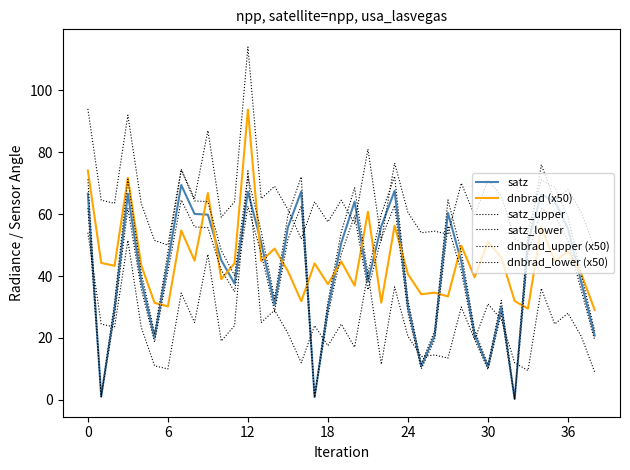

Is this an area chart (filled region under the line)?

No